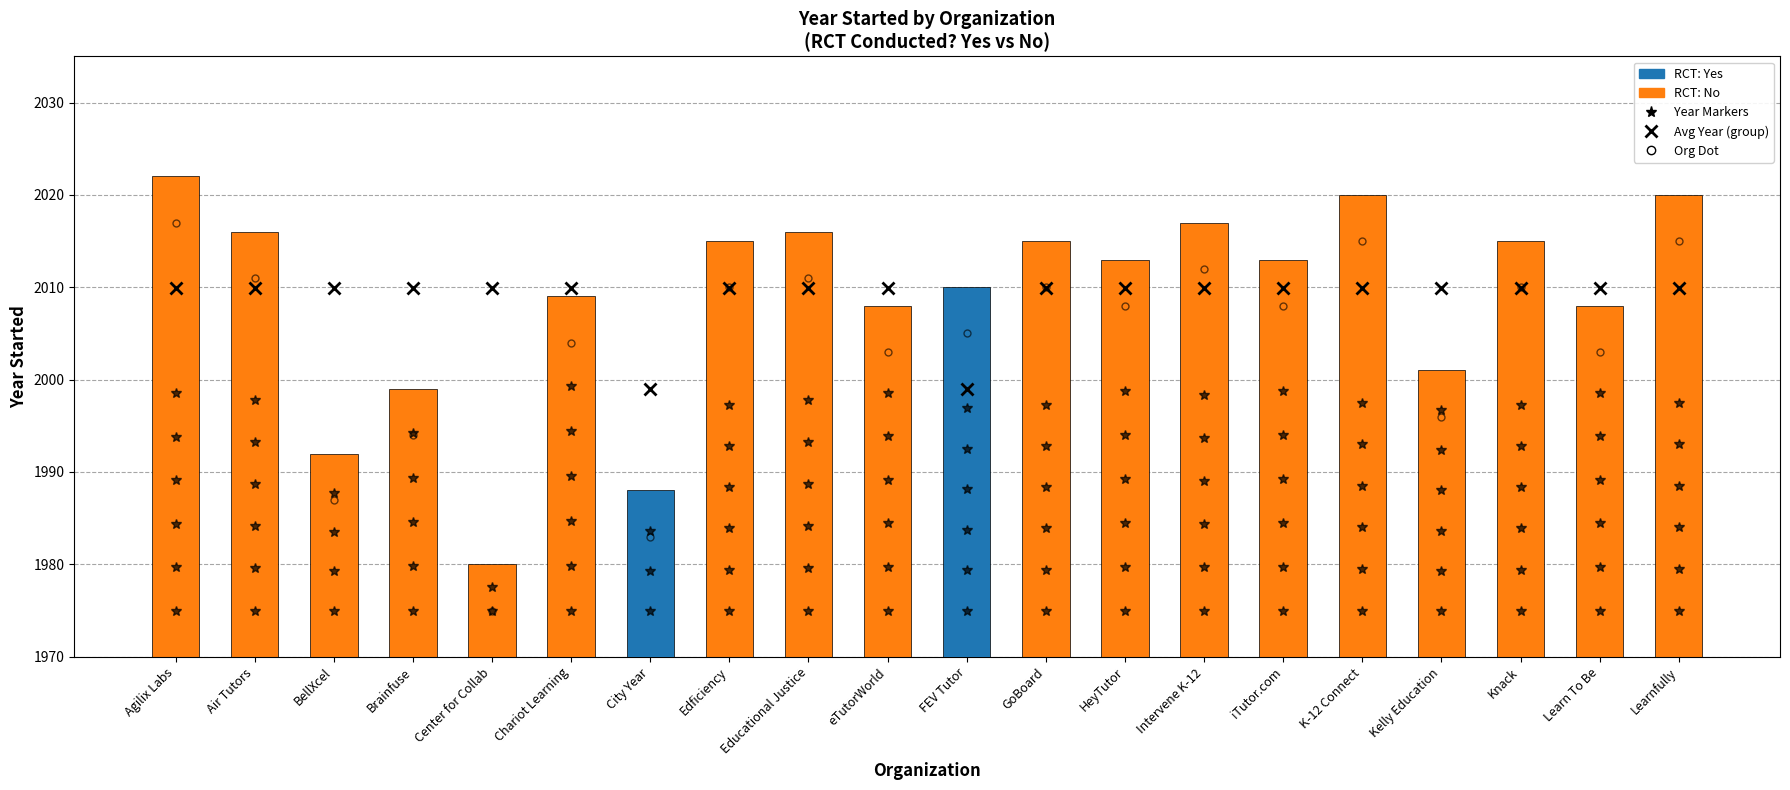

Reading right to left, list all the values displayed in this chart.

RCT: No: 2020	2008	2015	2001	2020	2013	2017	2013	2015	0	2008	2016	2015	0	2009	1980	1999	1992	2016	2022
RCT: Yes: 0	0	0	0	0	0	0	0	0	2010	0	0	0	1988	0	0	0	0	0	0